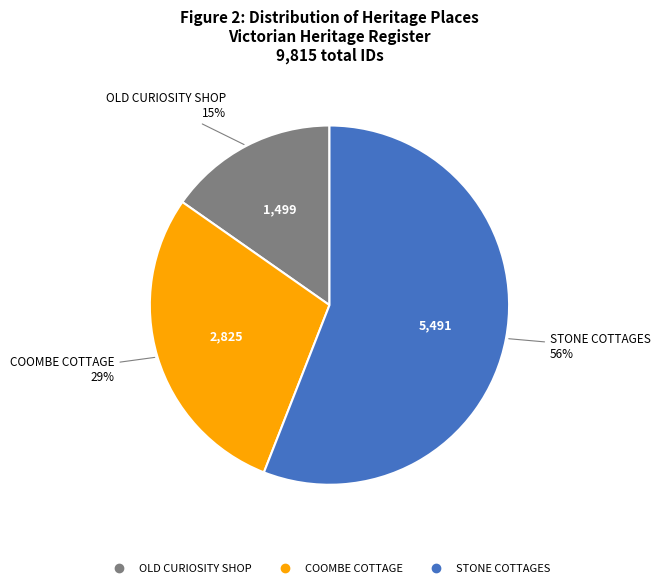

The COOMBE COTTAGE slice represents 29% of the pie. True or false?

True